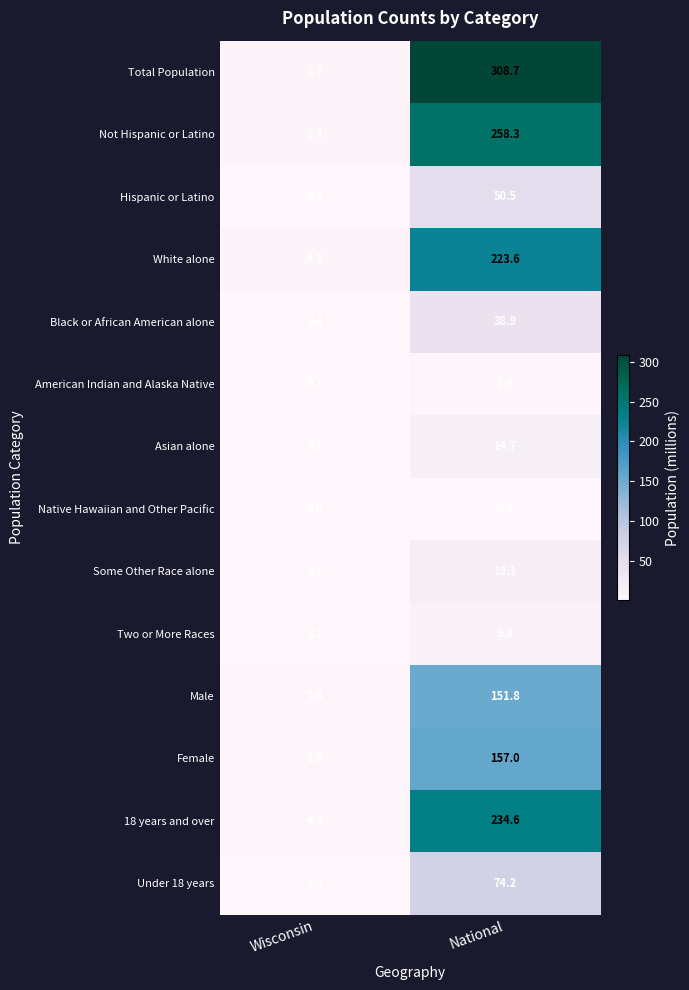

What is the sum of all 18 years and over values?

238.9